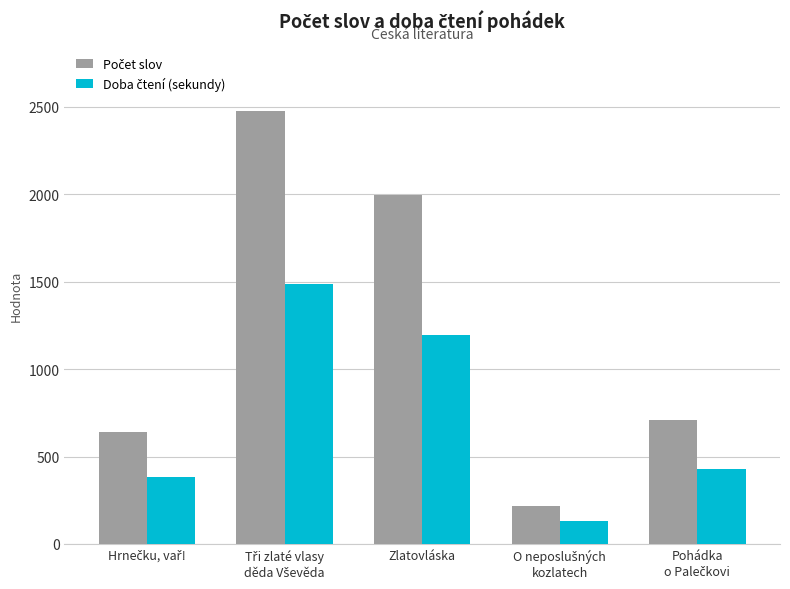

What is the total value across all series at Zlatovláska?

3188.8